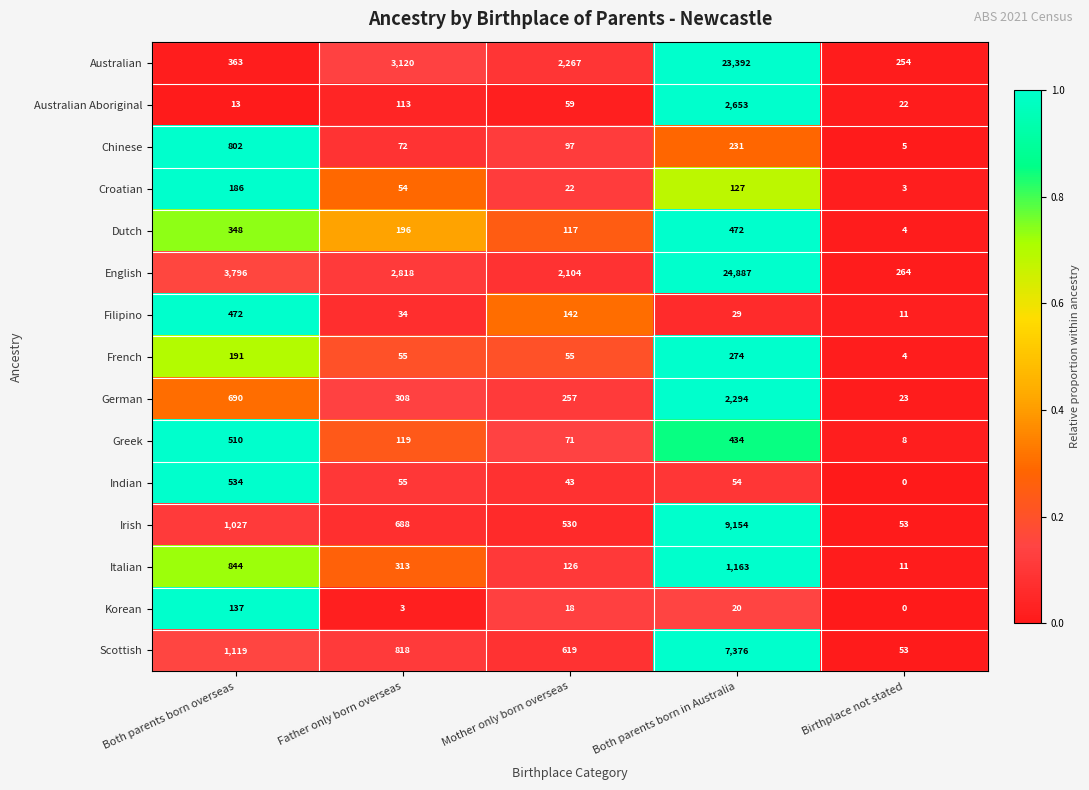

True or false: Australian has a value of 363 at Both parents born overseas.

True